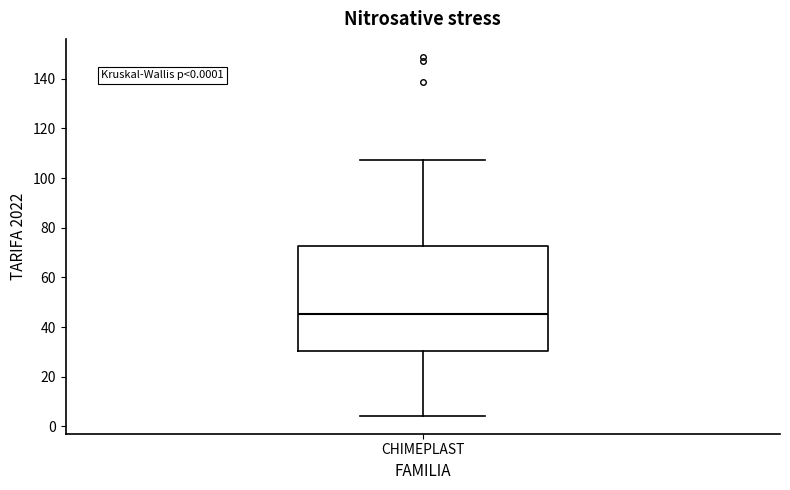

Where is the lower edge of the box for CHIMEPLAST on the y-axis? The values are not printed on the chart, so give them approximately, as read against the axis.

30